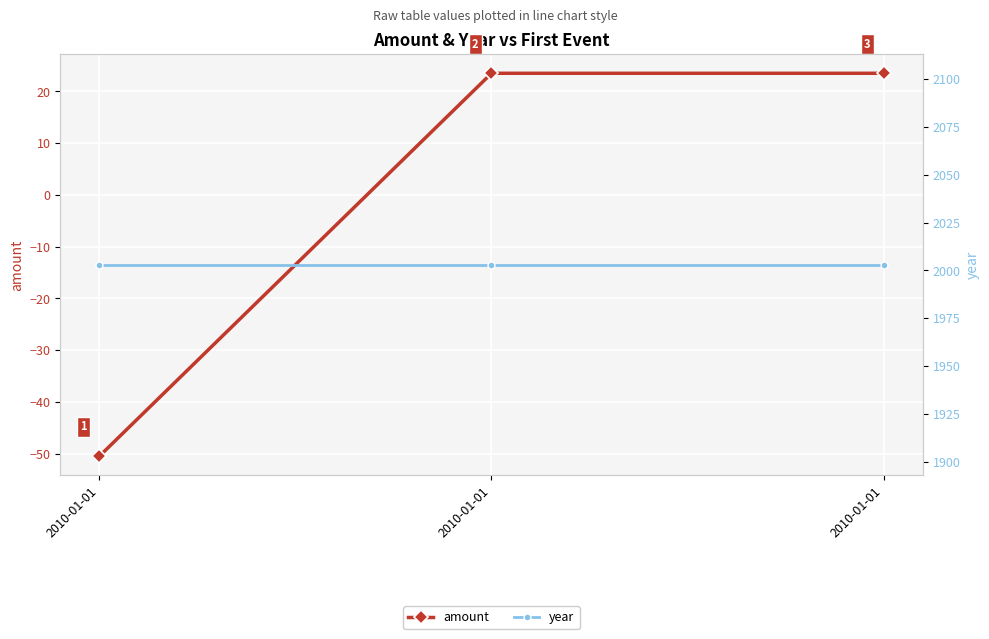

Is this an area chart (filled region under the line)?

No